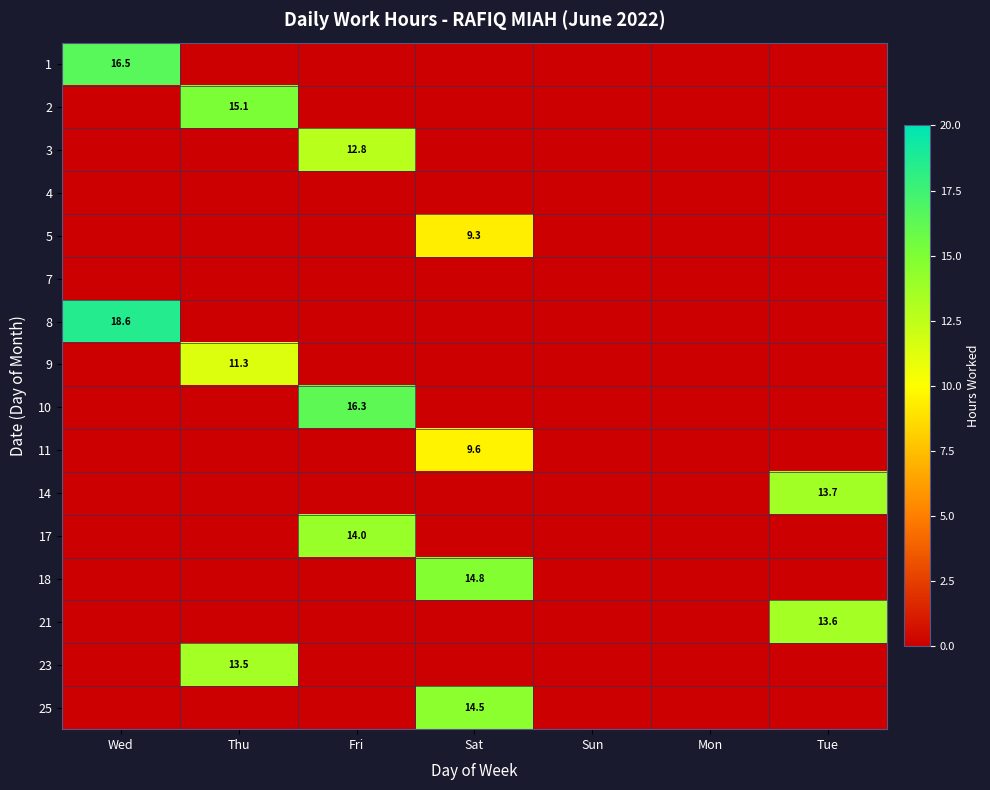

True or false: 14 has a value of 5.5 at Tue.

False